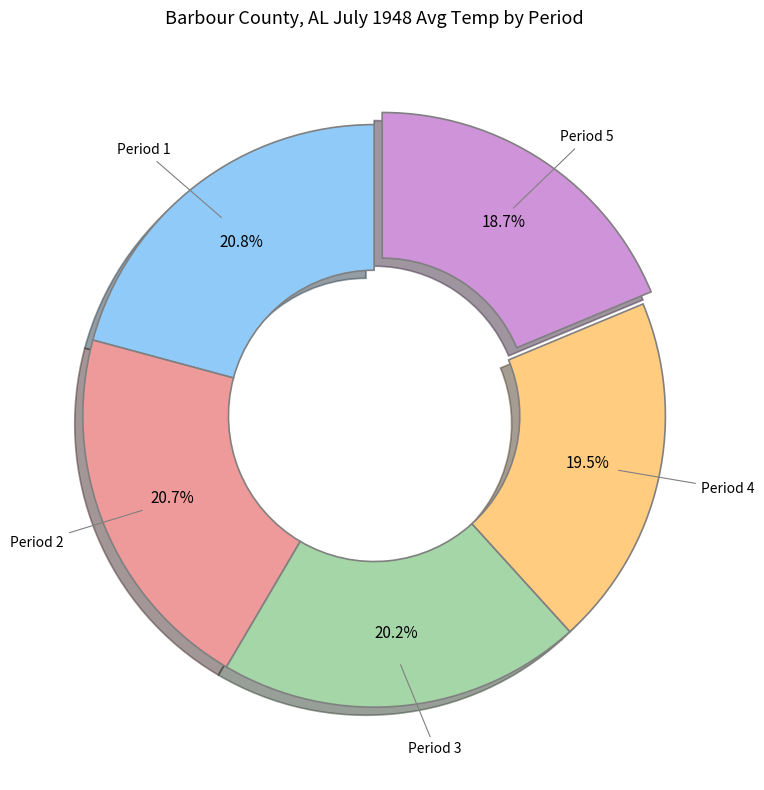

To the nearest percent, what is the average slice percentage?

20%